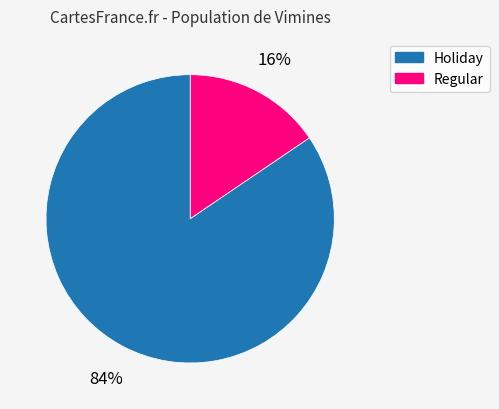

To the nearest percent, what is the average slice percentage?

50%